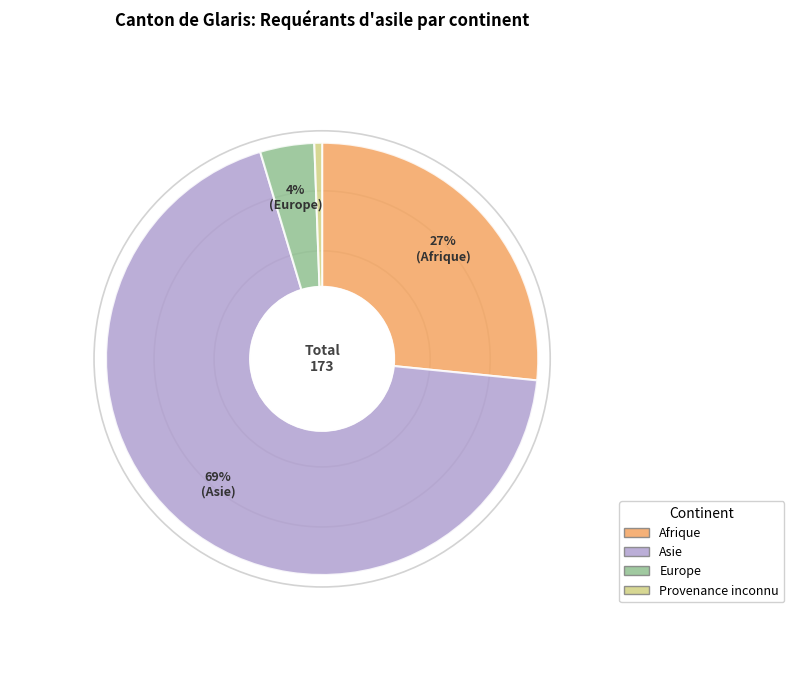

What is the ratio of the value at Asie to the value at Afrique?

2.6